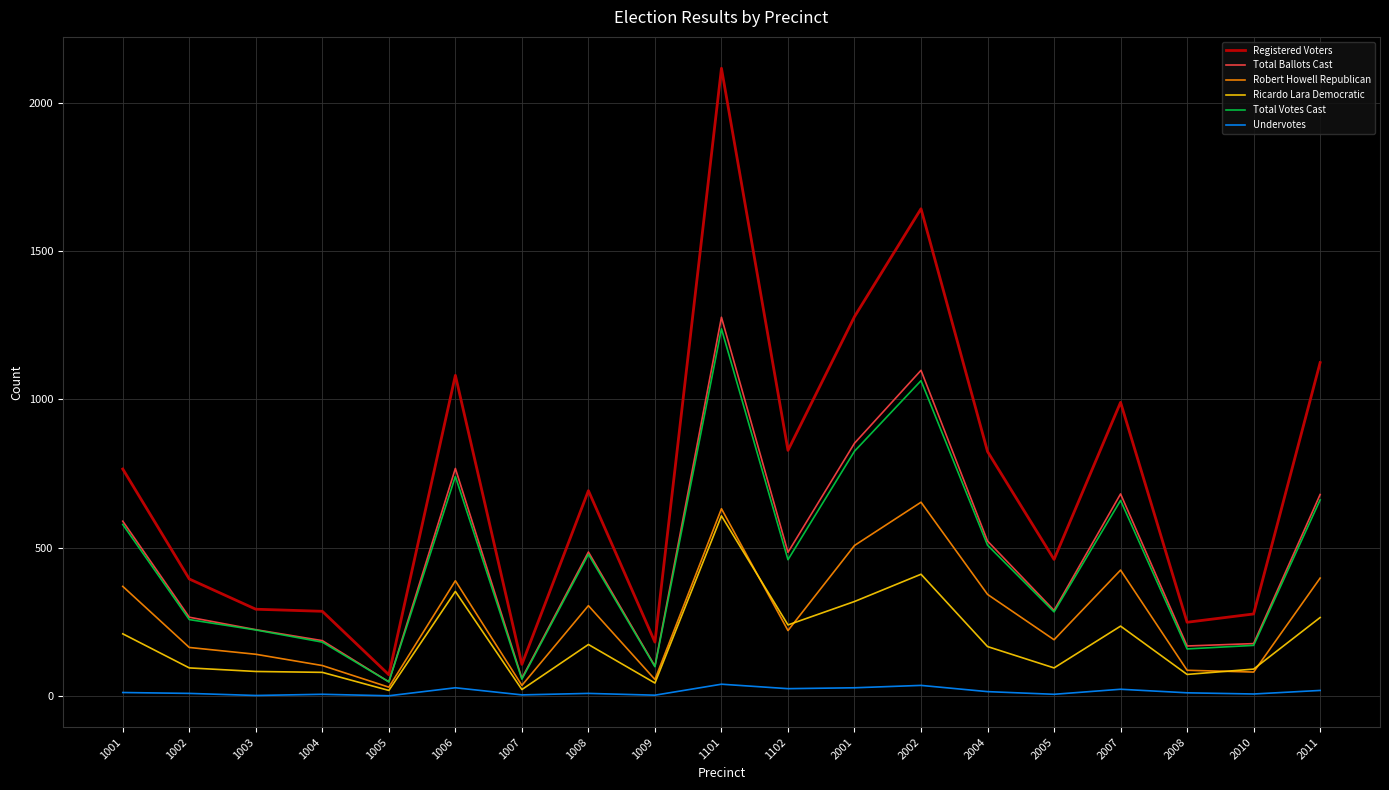

Is it true that Registered Voters equals 1314 at 2007?

False